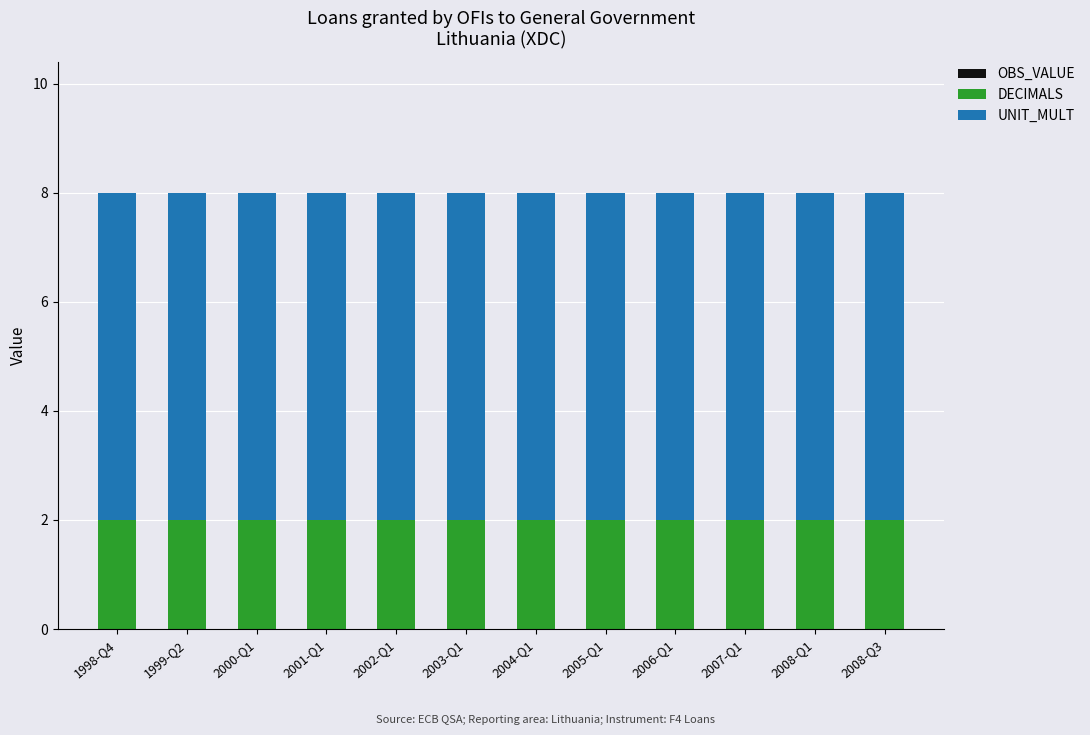

How many bars are there in total?

12